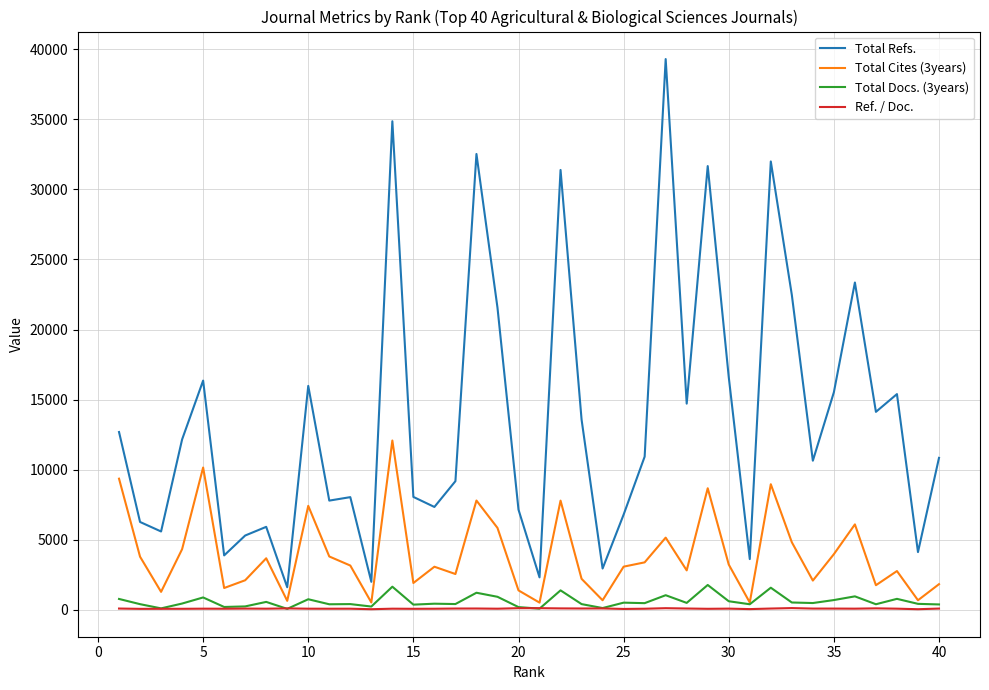

Which series has the largest total across all categories?

Total Refs.